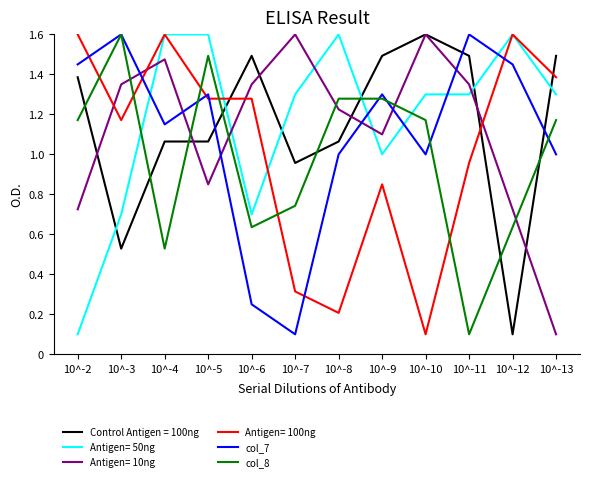

True or false: Antigen= 50ng has a value of 1.6 at 10^-5.

True